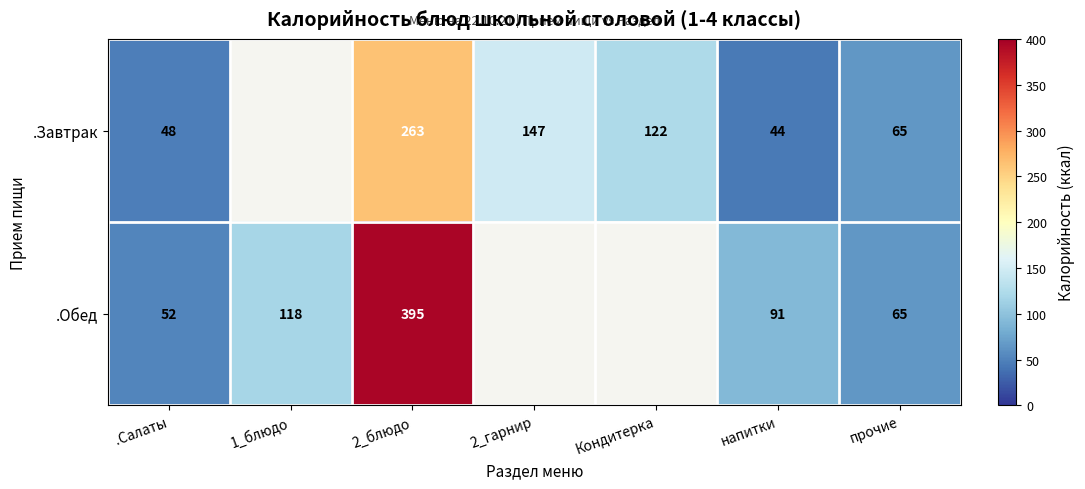

Rank the series at напитки from lowest to highest value.

.Завтрак, .Обед